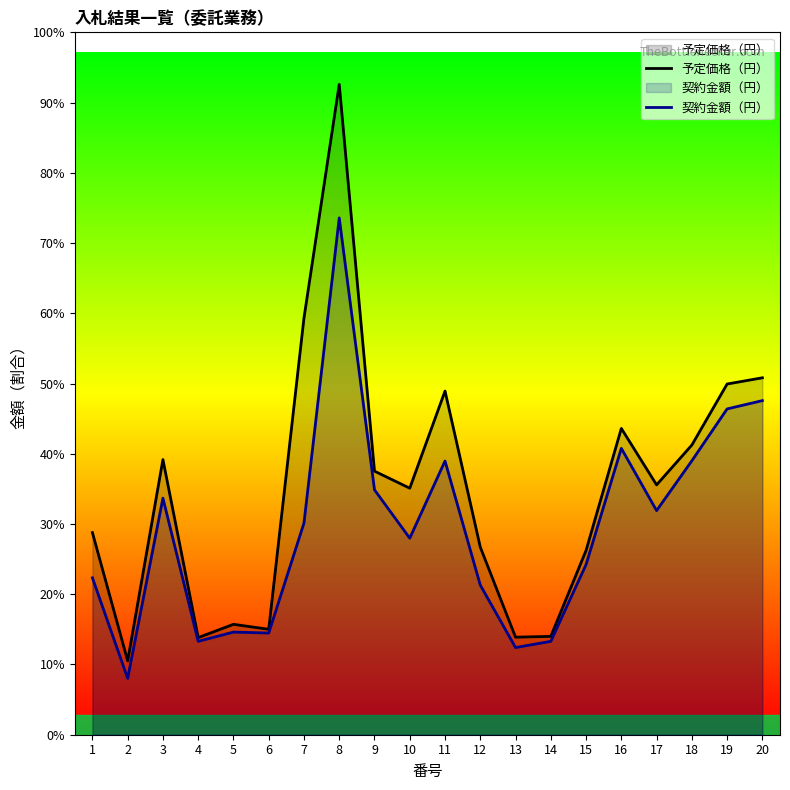

True or false: 契約金額（円） has more than 2 points higher than both neighbors.

True